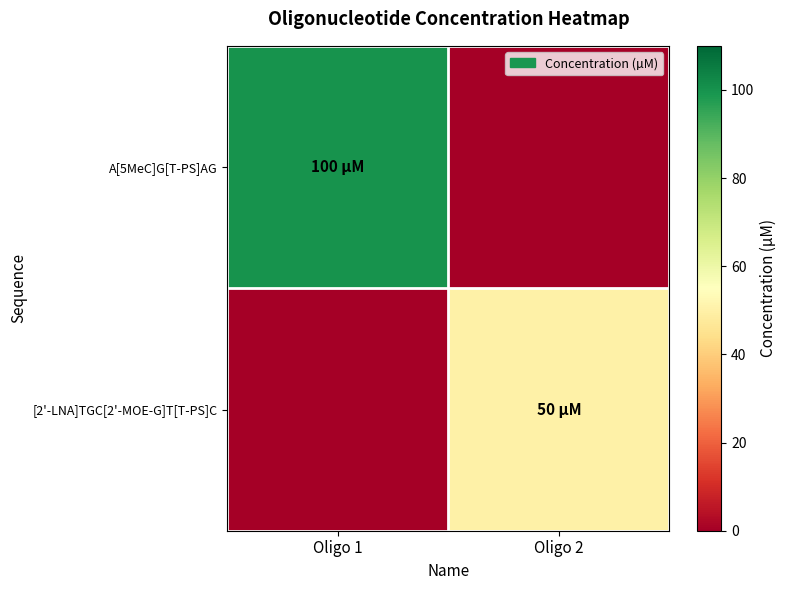

Reading left to right, what are all the values shown in this chart?

A[5MeC]G[T-PS]AG: Oligo 1=100	Oligo 2=0
[2'-LNA]TGC[2'-MOE-G]T[T-PS]C: Oligo 1=0	Oligo 2=50